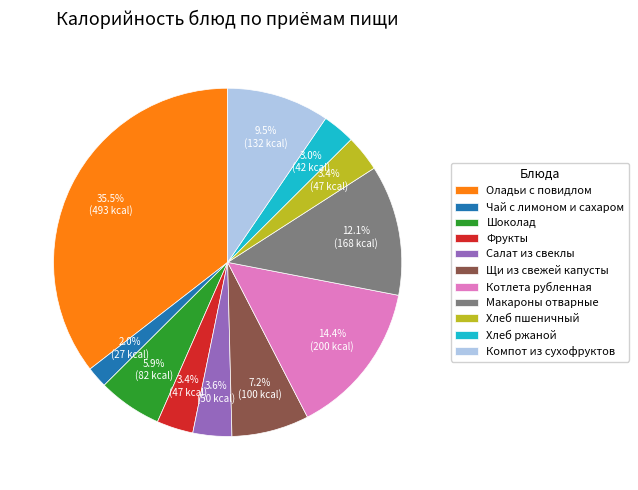

True or false: Щи из свежей капусты accounts for 7% of the total.

True